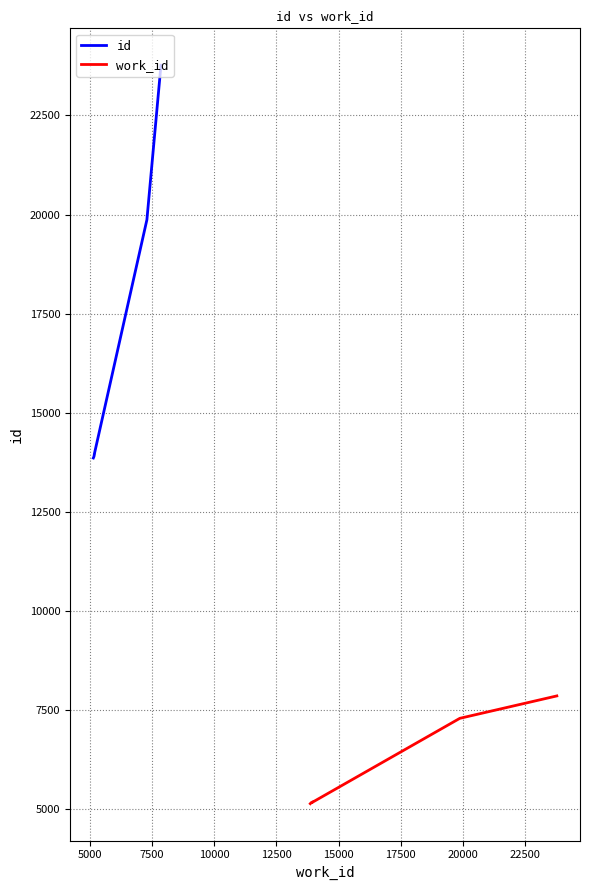

What is the maximum value shown in the chart?

23766